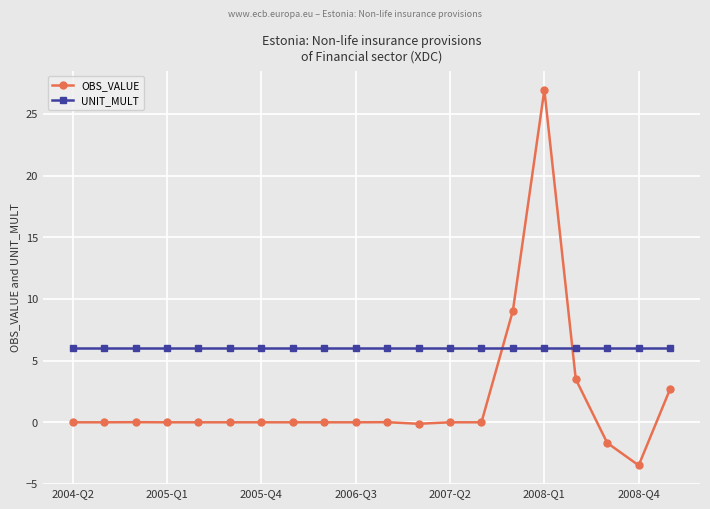

True or false: UNIT_MULT and OBS_VALUE intersect in this chart.

True